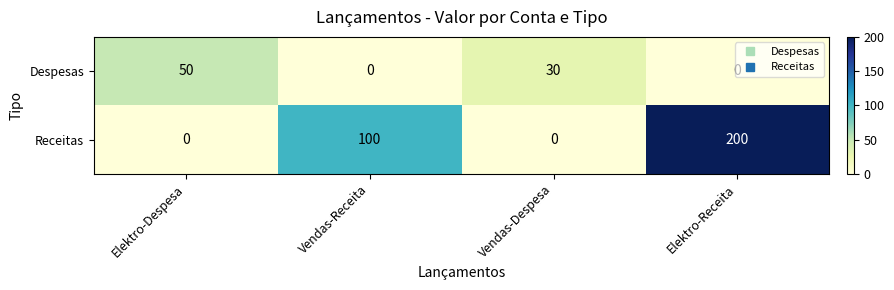

At which label is Despesas closest to 25?

Vendas-Despesa